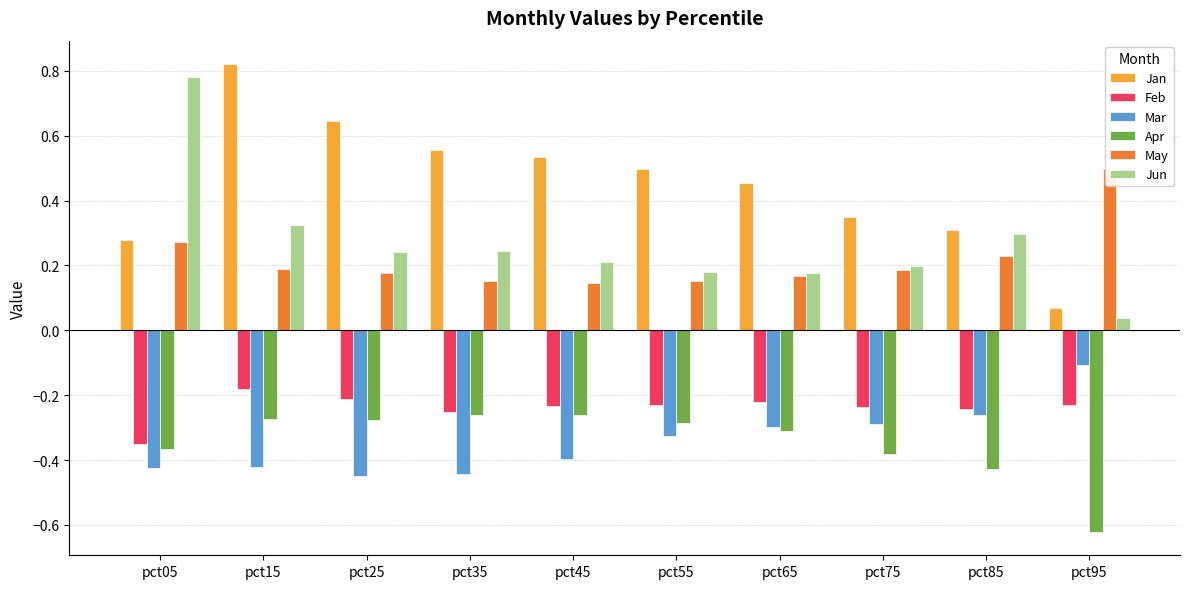

Reading left to right, transcribe all the data shown in this chart.

Jan: pct05=0.3	pct15=0.8	pct25=0.6	pct35=0.6	pct45=0.5	pct55=0.5	pct65=0.5	pct75=0.4	pct85=0.3	pct95=0.1
Feb: pct05=-0.3	pct15=-0.2	pct25=-0.2	pct35=-0.3	pct45=-0.2	pct55=-0.2	pct65=-0.2	pct75=-0.2	pct85=-0.2	pct95=-0.2
Mar: pct05=-0.4	pct15=-0.4	pct25=-0.4	pct35=-0.4	pct45=-0.4	pct55=-0.3	pct65=-0.3	pct75=-0.3	pct85=-0.3	pct95=-0.1
Apr: pct05=-0.4	pct15=-0.3	pct25=-0.3	pct35=-0.3	pct45=-0.3	pct55=-0.3	pct65=-0.3	pct75=-0.4	pct85=-0.4	pct95=-0.6
May: pct05=0.3	pct15=0.2	pct25=0.2	pct35=0.2	pct45=0.1	pct55=0.2	pct65=0.2	pct75=0.2	pct85=0.2	pct95=0.5
Jun: pct05=0.8	pct15=0.3	pct25=0.2	pct35=0.2	pct45=0.2	pct55=0.2	pct65=0.2	pct75=0.2	pct85=0.3	pct95=0.0